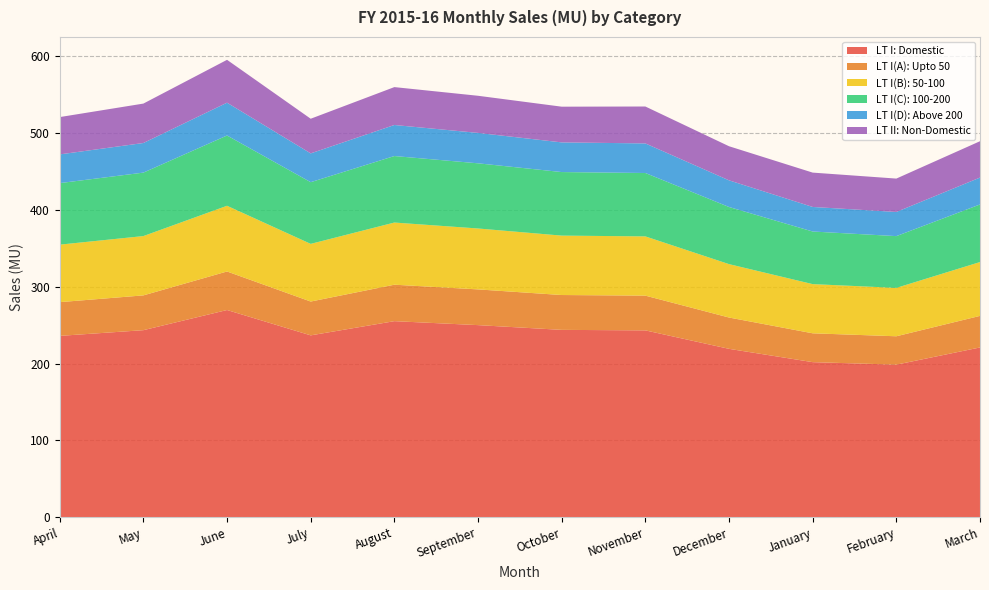

Reading left to right, list all the values displayed in this chart.

LT I: Domestic: April=236.1	May=243.5	June=269.7	July=236.7	August=255.2	September=250.1	October=243.9	November=243.2	December=219.2	January=201.9	February=198.6	March=221.0
LT I(A): Upto 50: April=43.9	May=45.3	June=50.1	July=44.0	August=47.4	September=46.5	October=45.3	November=45.2	December=40.7	January=37.5	February=36.9	March=41.1
LT I(B): 50-100: April=74.8	May=77.2	June=85.5	July=75.0	August=80.9	September=79.2	October=77.3	November=77.1	December=69.5	January=64.0	February=62.9	March=70.0
LT I(C): 100-200: April=80.0	May=82.5	June=91.4	July=80.3	August=86.5	September=84.8	October=82.7	November=82.5	December=74.3	January=68.5	February=67.3	March=74.9
LT I(D): Above 200: April=37.4	May=38.5	June=42.7	July=37.5	August=40.4	September=39.6	October=38.6	November=38.5	December=34.7	January=31.9	February=31.4	March=35.0
LT II: Non-Domestic: April=48.5	May=51.3	June=55.8	July=45.1	August=49.3	September=48.3	October=46.5	November=48.0	December=44.4	January=44.7	February=43.4	March=47.3